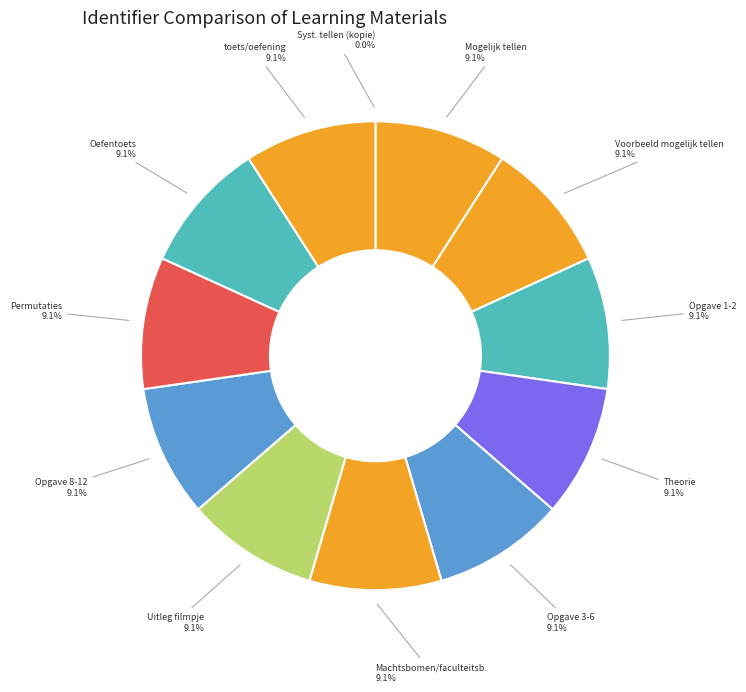

How many slices are in this pie chart?

12